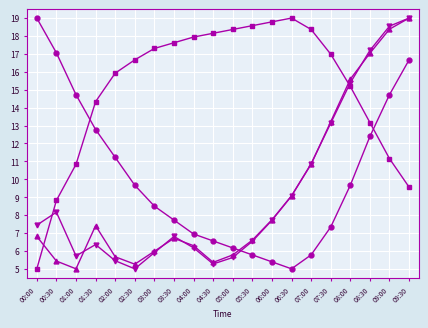

What is the label of the 1st point from the left?

00:00